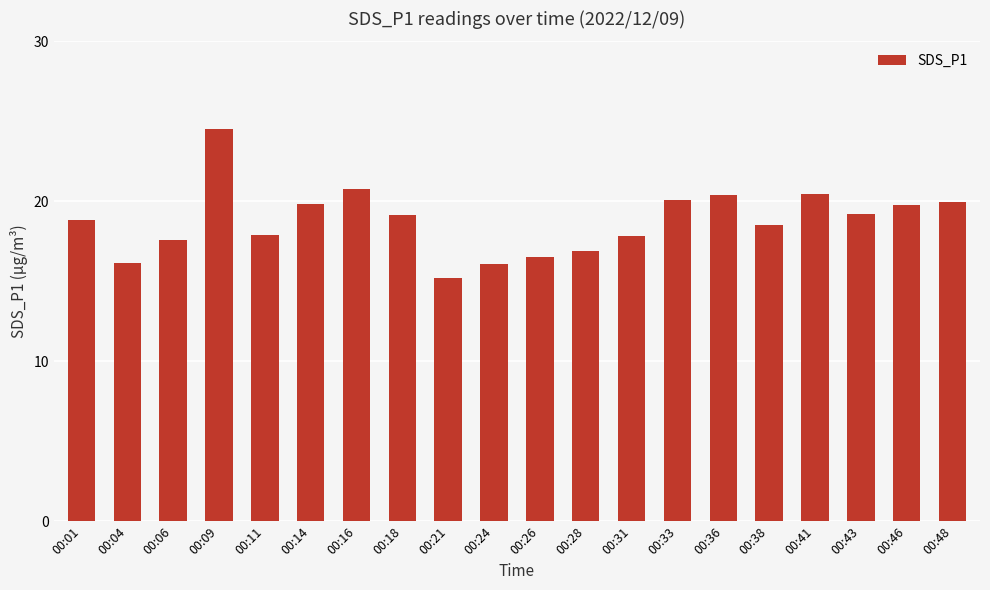

True or false: the data shows 18.5 at 00:38.

True